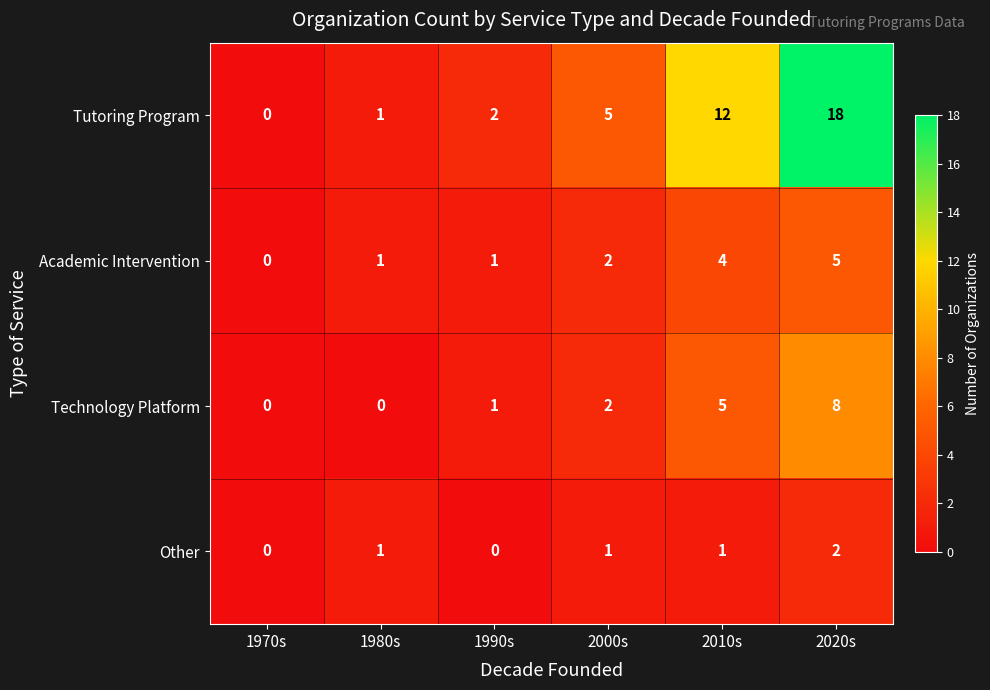

At which category does the chart reach its peak across all series?

2020s